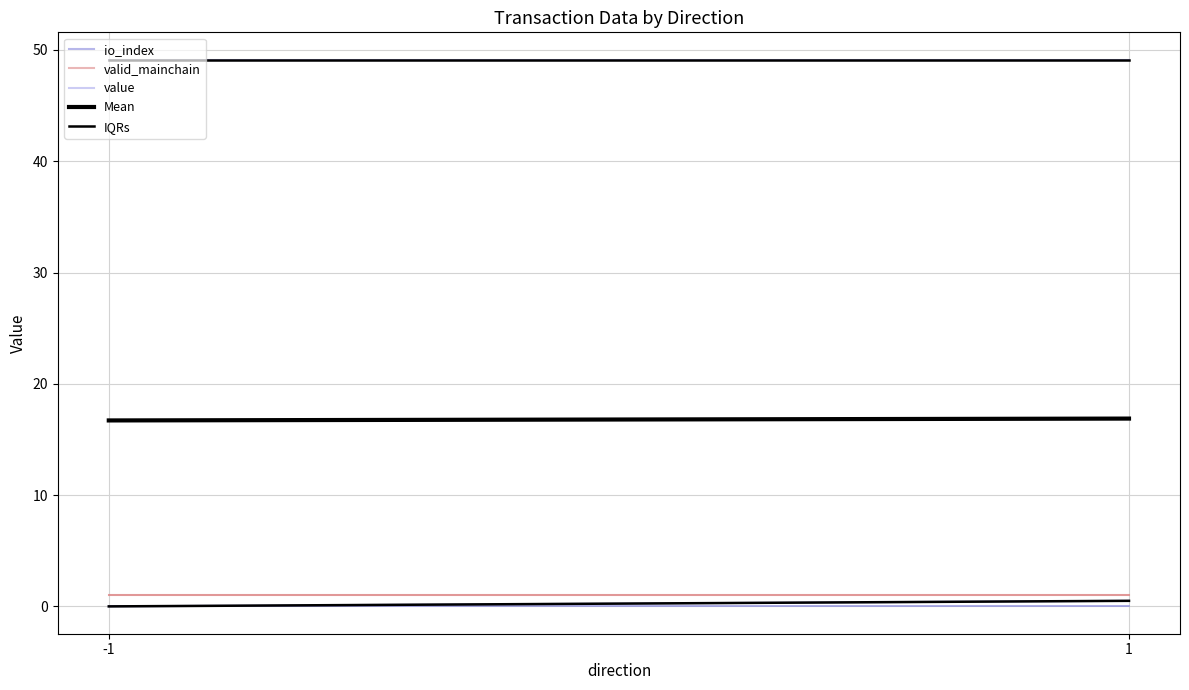

At which category is the sum across all series the highest?

1